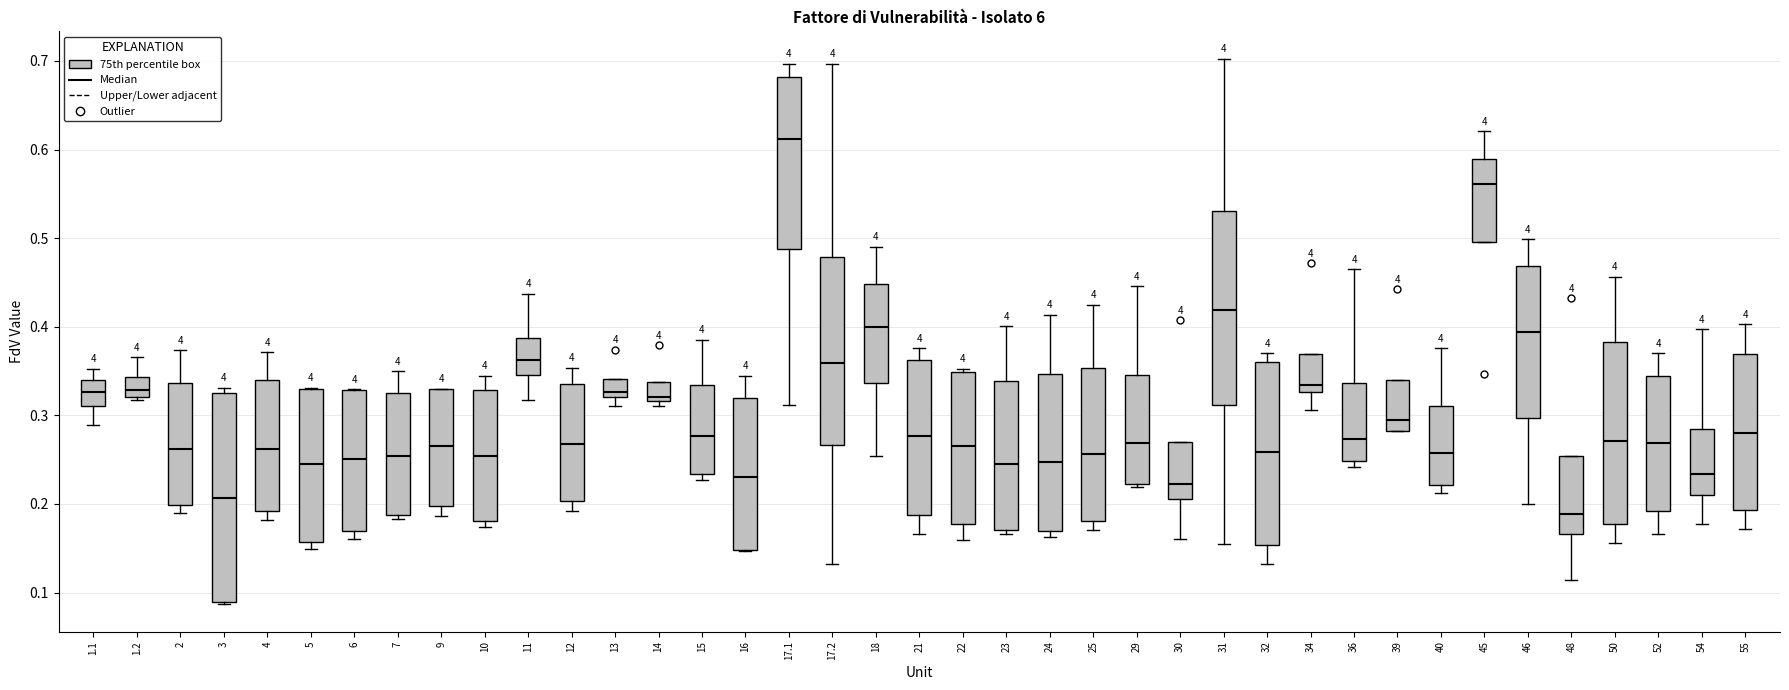

Which box's median line is the highest?

17.1